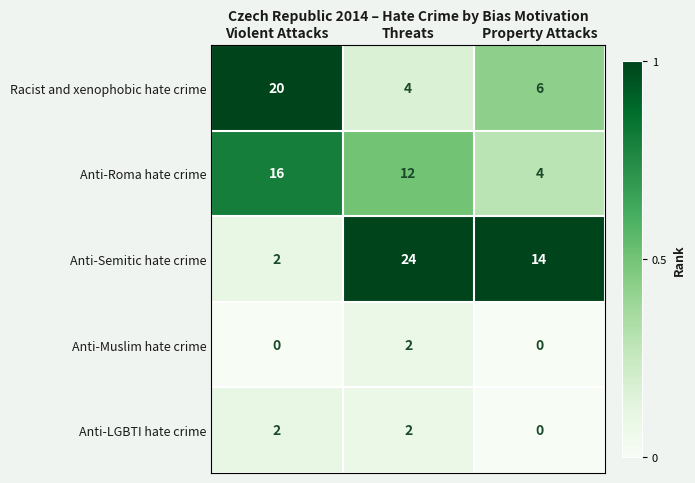

The Racist and xenophobic hate crime series shows 4 at Threats. True or false?

True